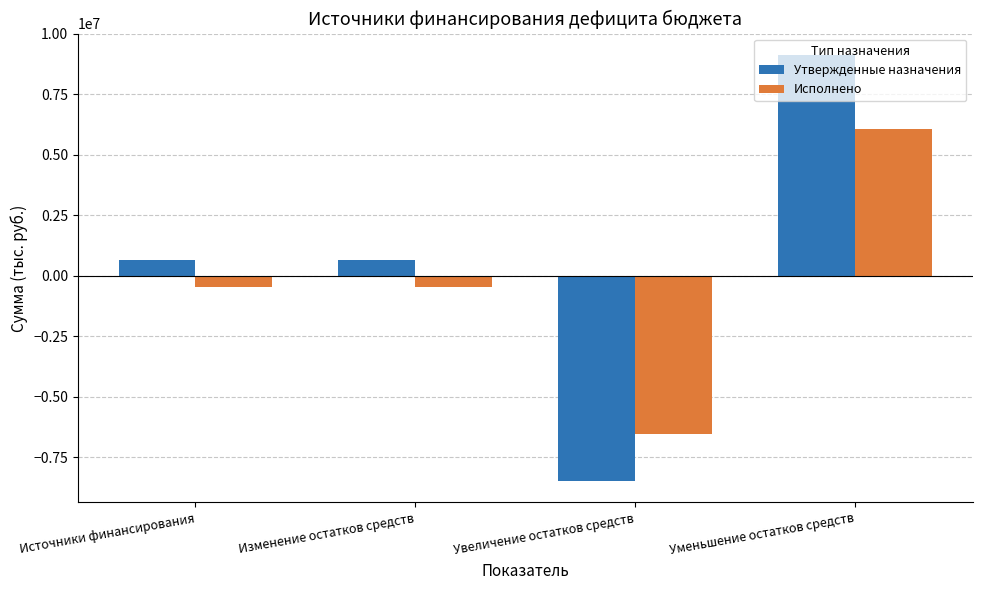

What is the label of the 4th bar from the left?

Уменьшение остатков средств